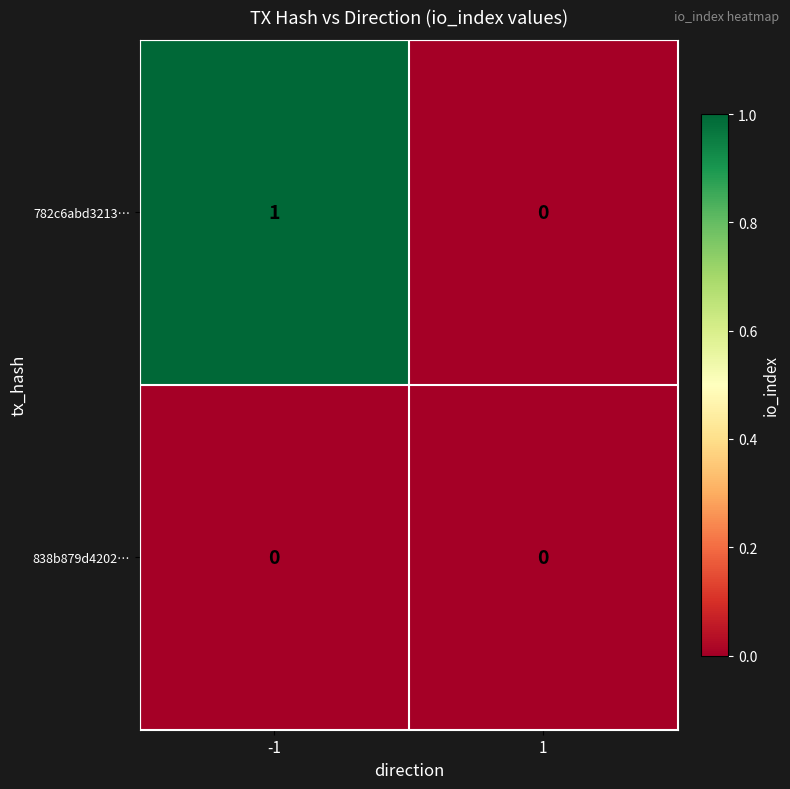

Which series changed the most between -1 and 1?

782c6abd3213…